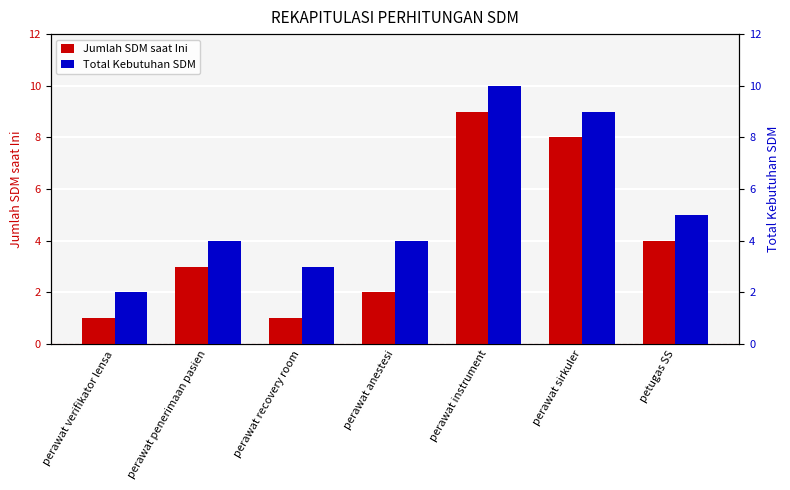

List the labels in order of Total Kebutuhan SDM value, largest first.

perawat instrument, perawat sirkuler, petugas SS, perawat penerimaan pasien, perawat anestesi, perawat recovery room, perawat verifikator lensa